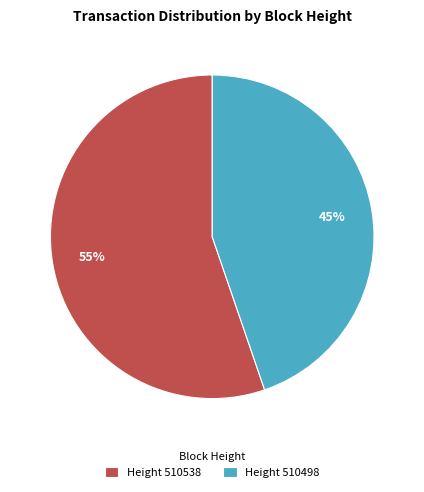

What is the largest slice in the pie chart?

Height 510538